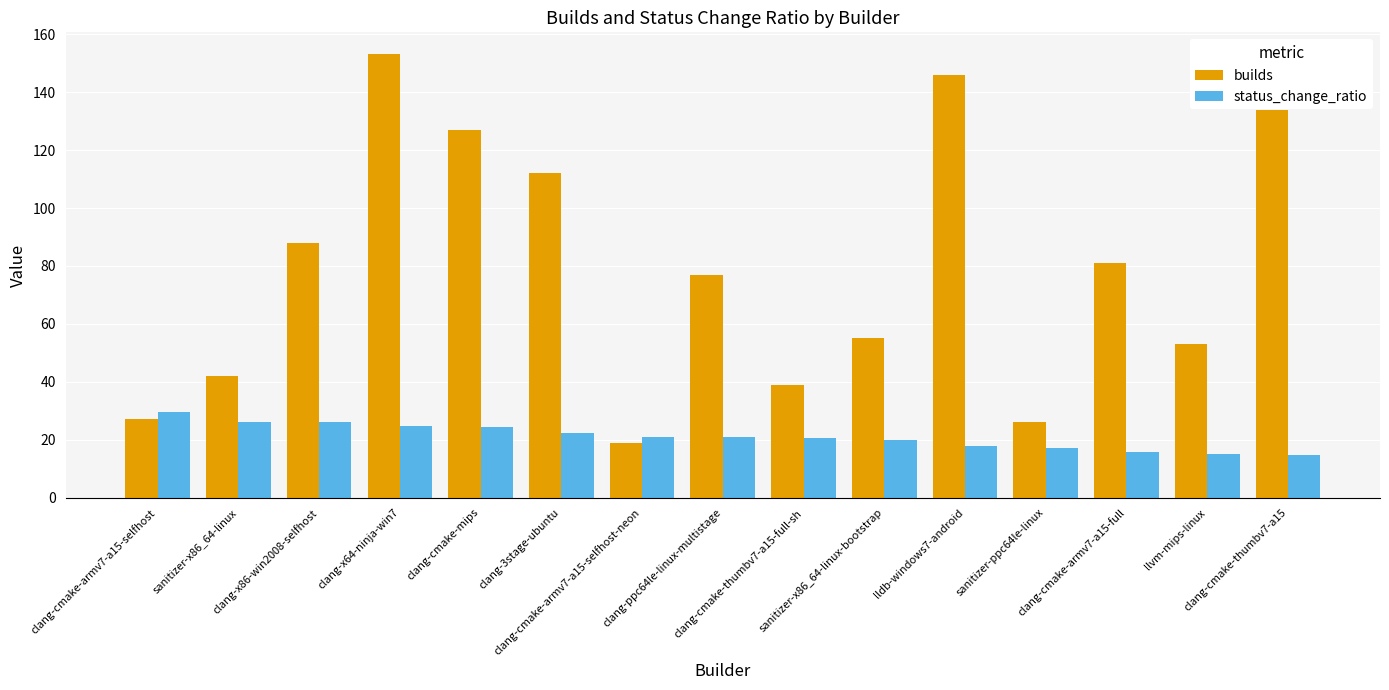

What is the sum of all status_change_ratio values?

316.8